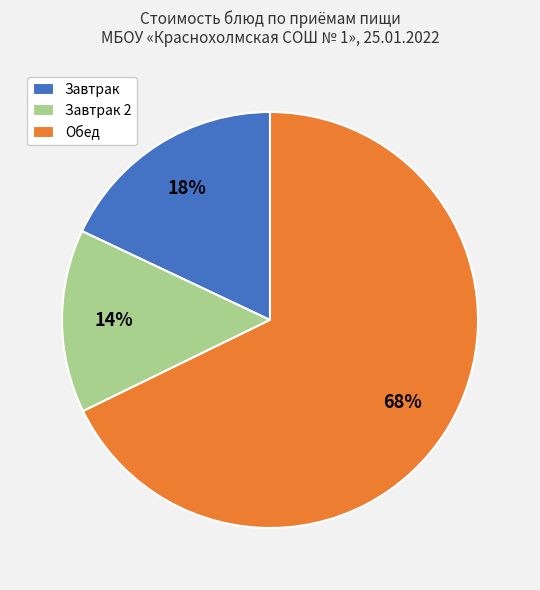

Do Завтрак and Завтрак 2 together represent more than half of the pie?

No